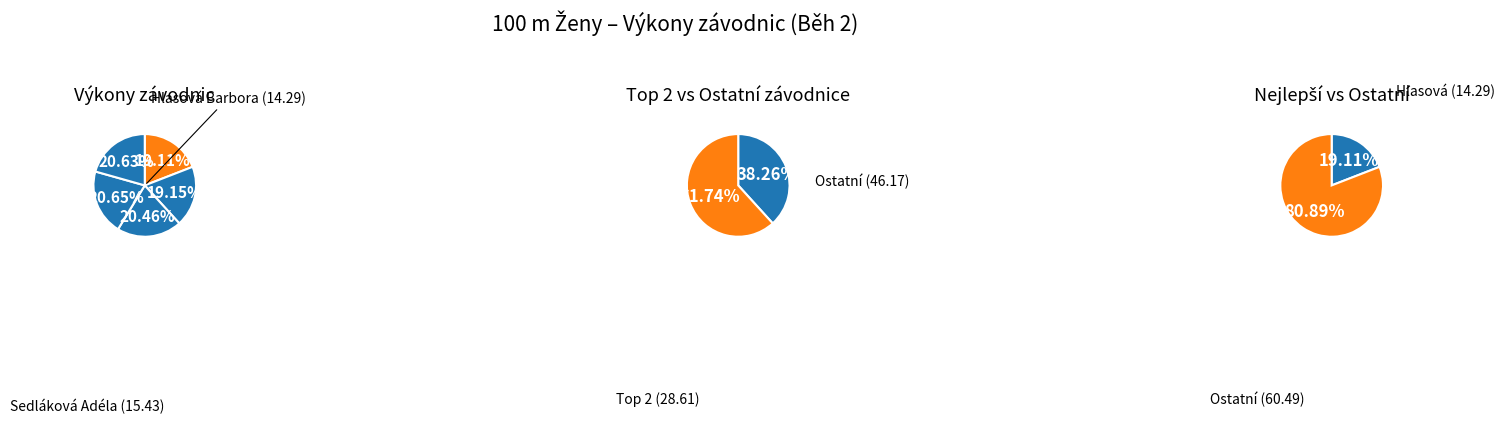

How many segments does this pie chart have?

5